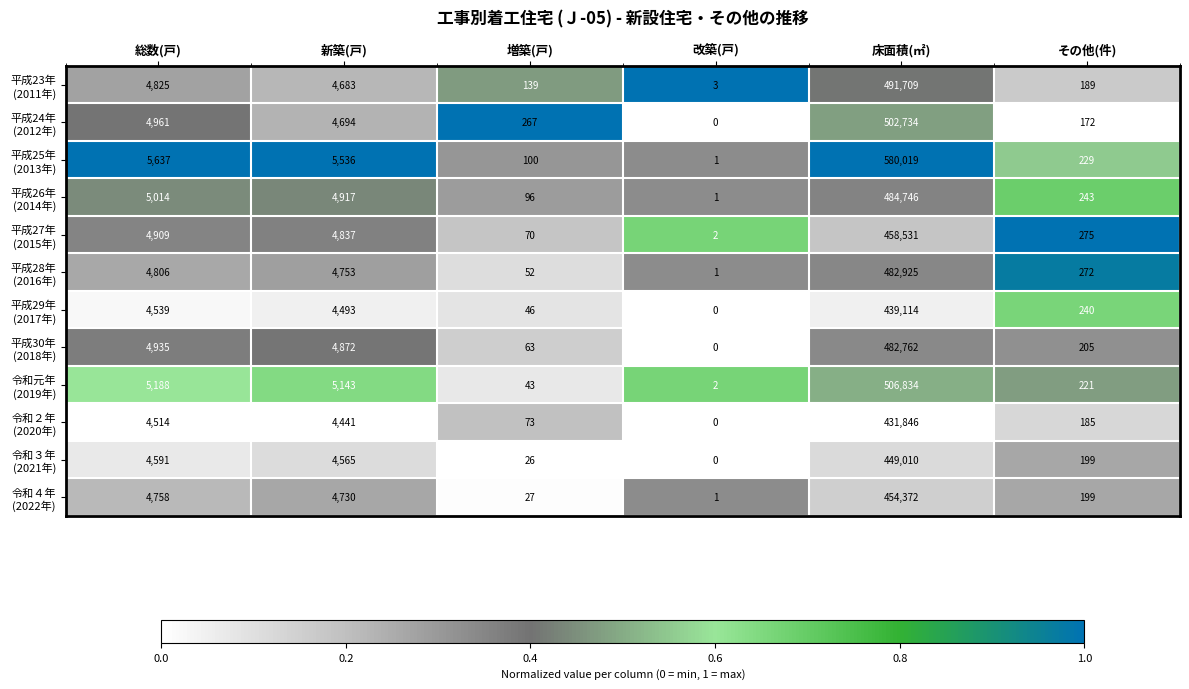

Count the number of categories in the chart.

6